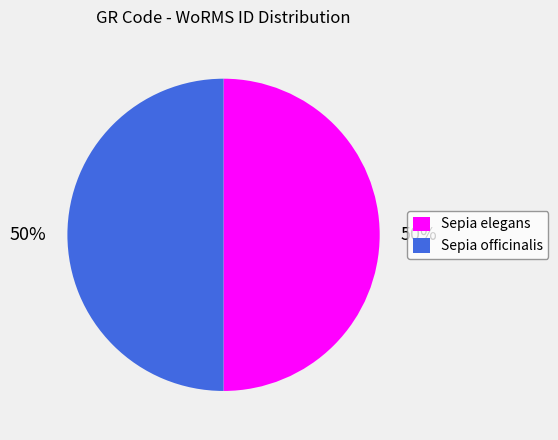

How many slices are in this pie chart?

2